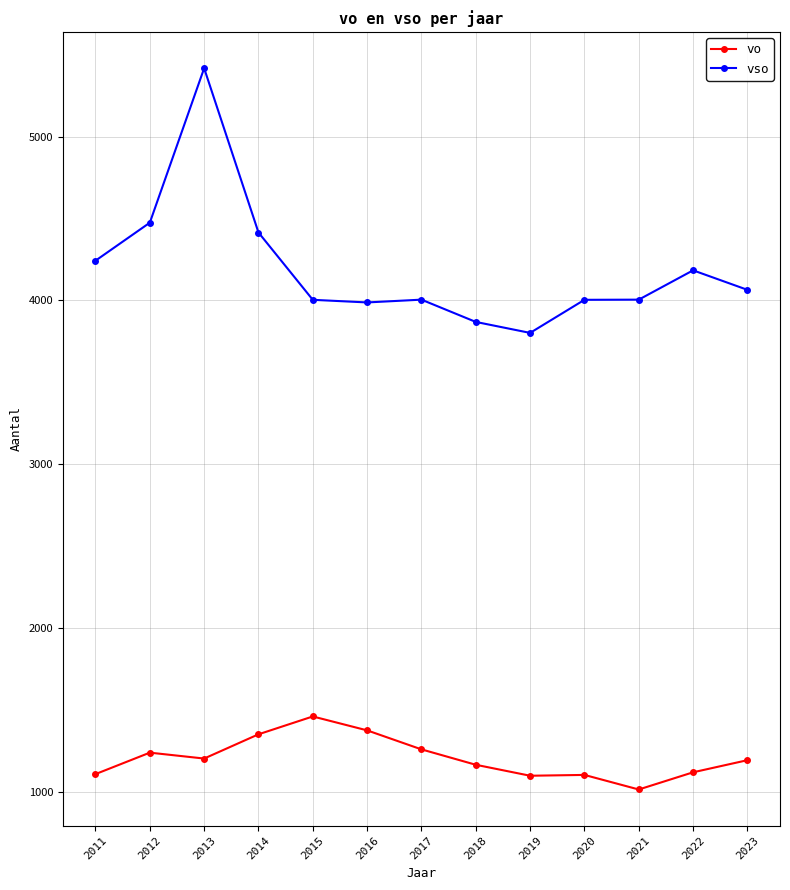

Rank the series by their maximum value, from lowest to highest.

vo, vso